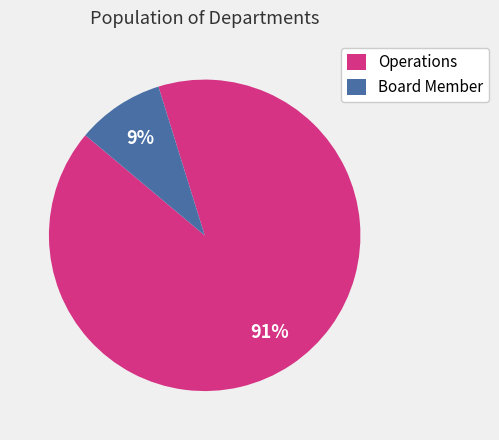

To the nearest percent, what is the difference between the Board Member and Operations slice percentages?

82%